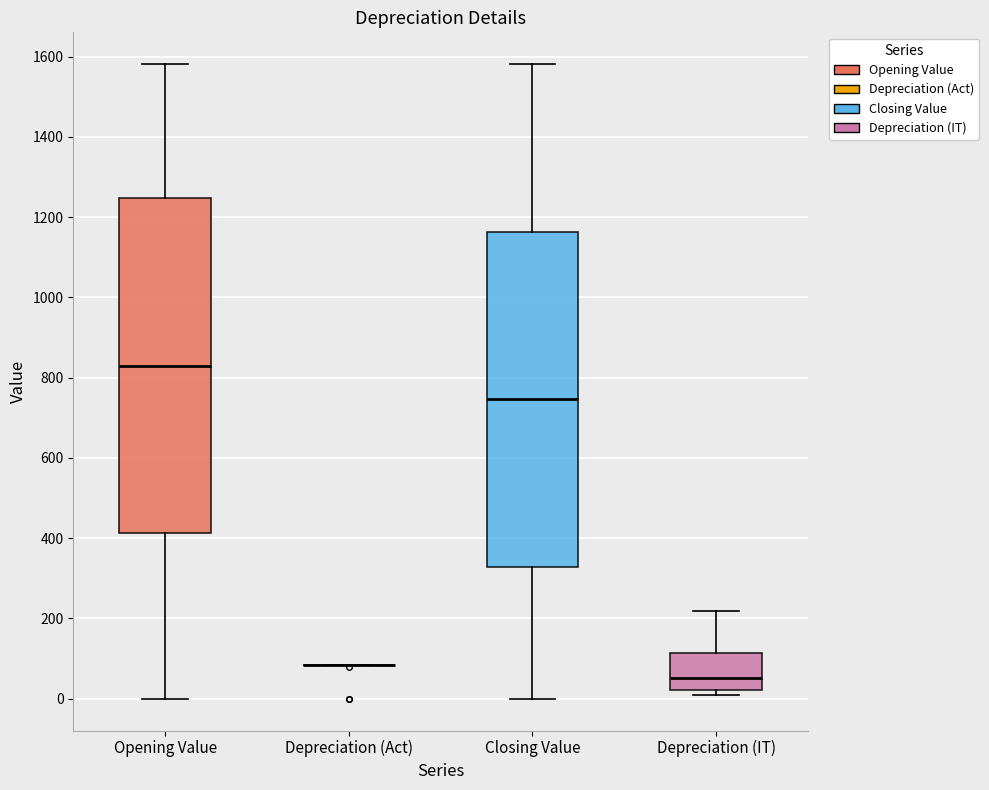

Reading left to right, transcribe this box plot: for each box, give where its median line is, the range the box spans, and where its two whiskers end, as read against the y-axis. The values are not printed on the chart, so give them approximately, as read against the axis.

Opening Value: median 820, box 420 to 1240, whiskers 0 to 1580
Depreciation (Act): box collapsed to a line at 80, whiskers 80 to 80
Closing Value: median 740, box 320 to 1160, whiskers 0 to 1580
Depreciation (IT): median 60, box 20 to 120, whiskers 20 (just below the box's lower edge) to 220